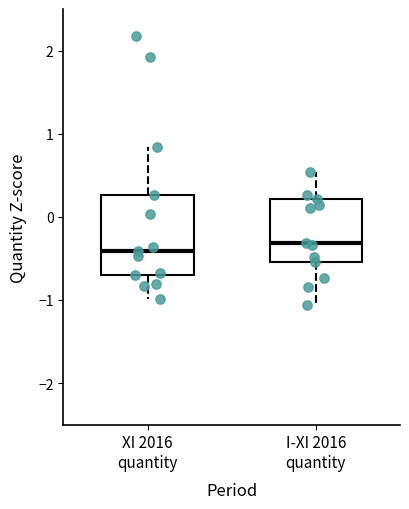

Comparing the boxes themselves (not the whiskers), which one is the tallest?

XI 2016 quantity